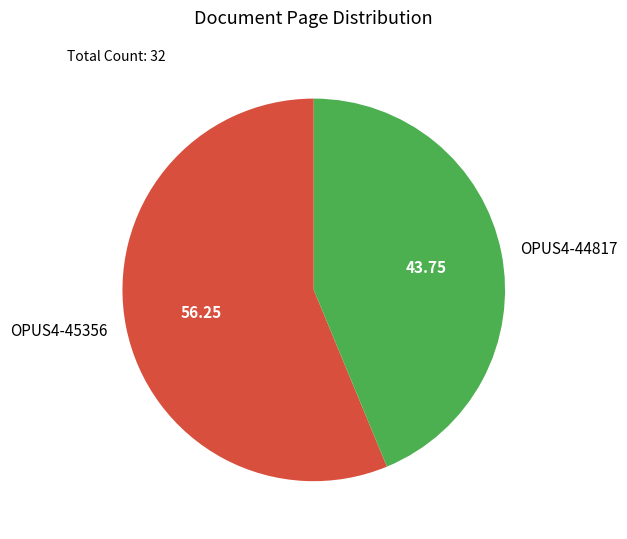

Is it true that OPUS4-44817 is 36% of the pie?

False